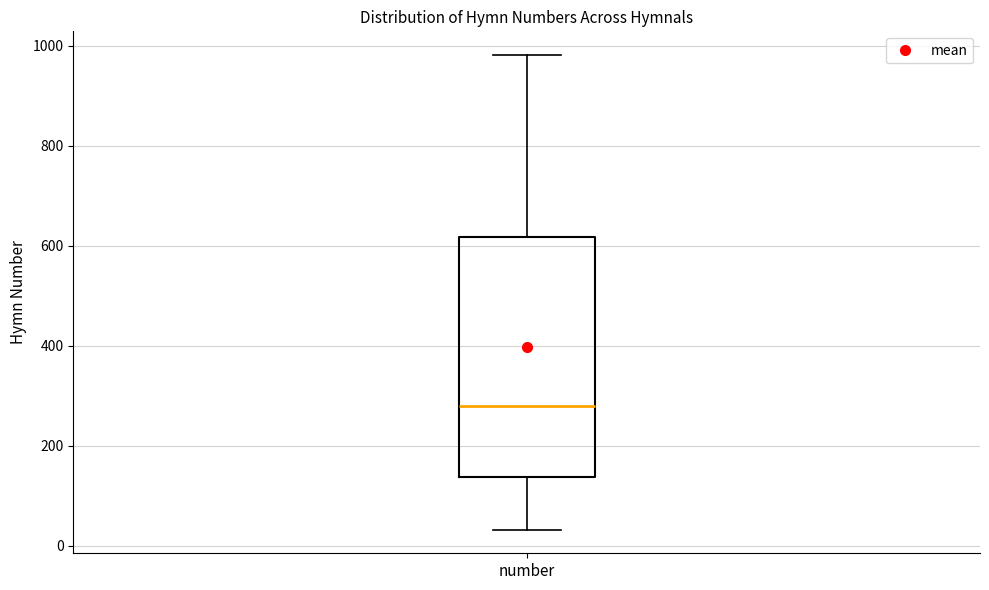

Where does the lower whisker of the box for number end on the y-axis? The values are not printed on the chart, so give them approximately, as read against the axis.

40